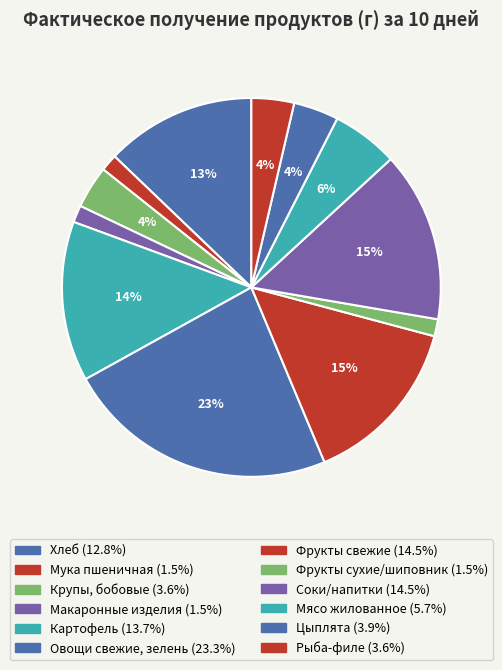

Is there a majority slice in this chart?

No